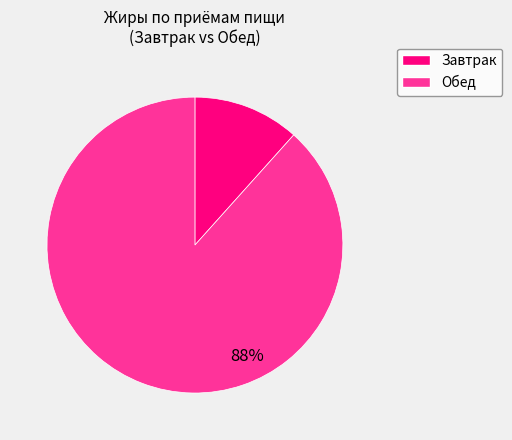

To the nearest percent, what is the combined percentage of Обед and Завтрак?

100%